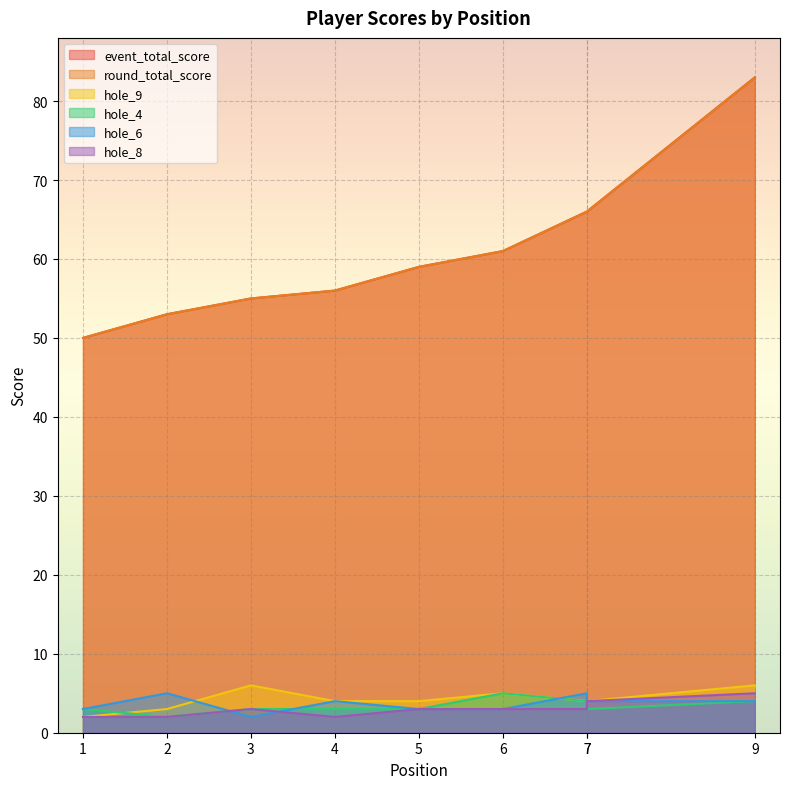

The hole_9 series shows 2 at 1. True or false?

True